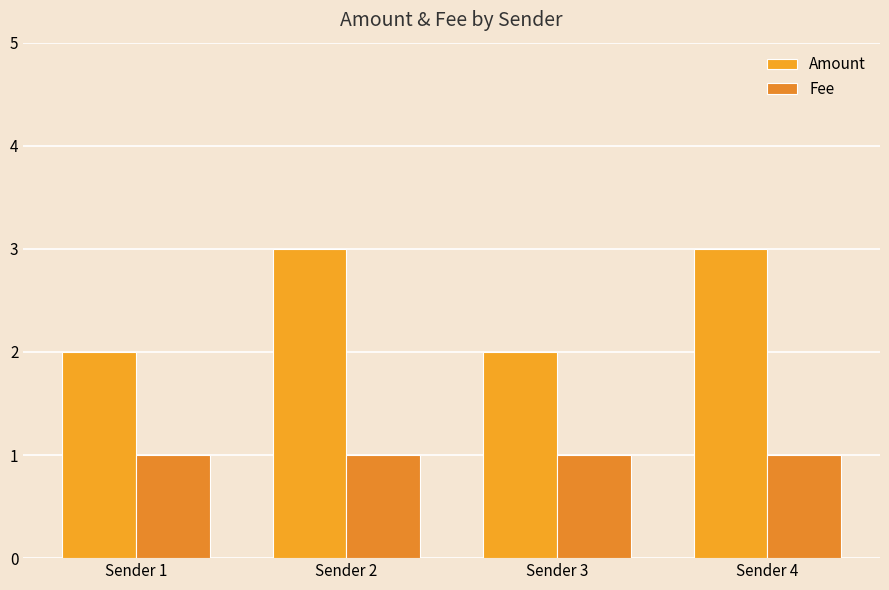

What is the total value across all series at Sender 1?

3